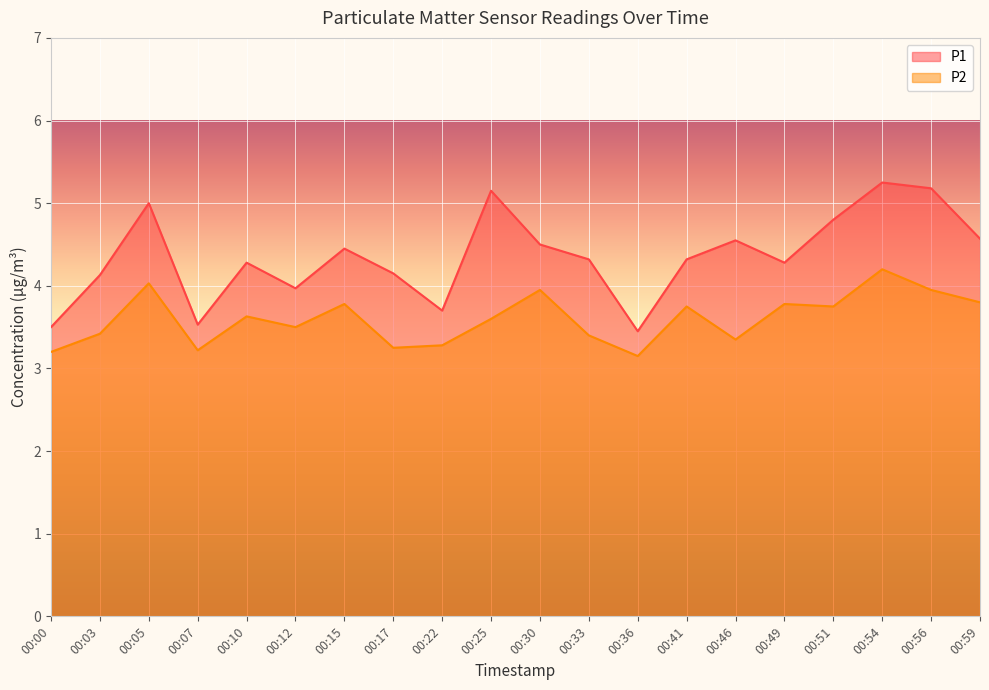

What is the total value across all series at 00:25?

8.8